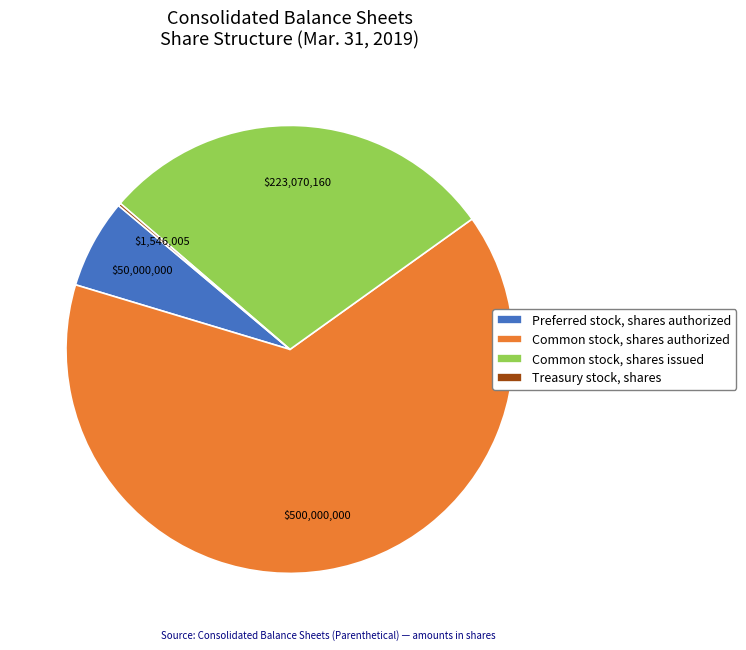

What is the ratio of the value at Common stock, shares authorized to the value at Preferred stock, shares authorized?

10.0